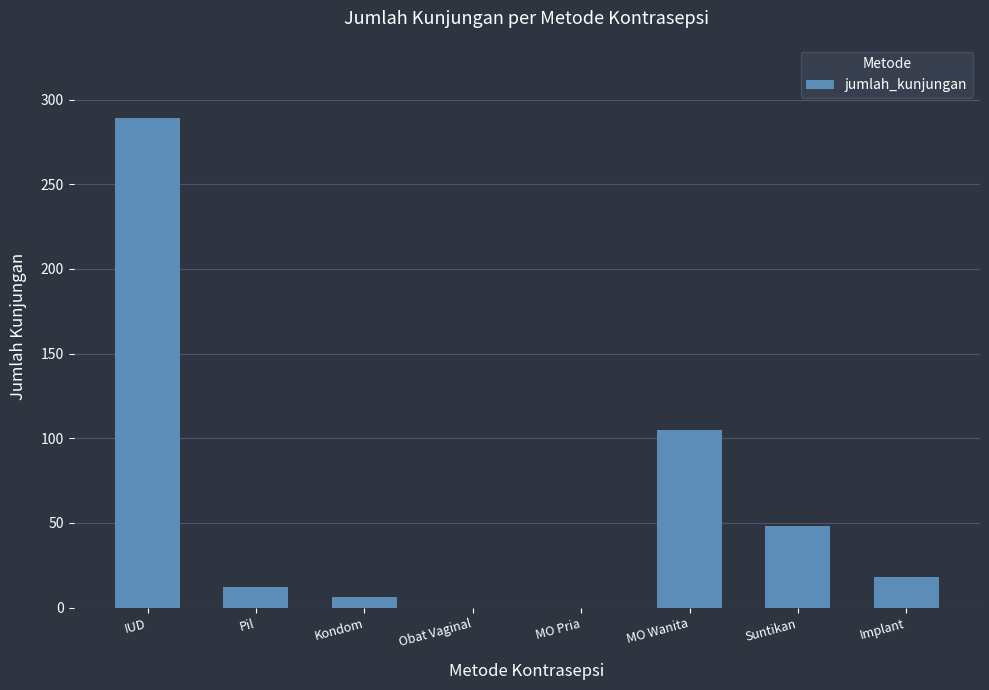

Reading left to right, list all the values displayed in this chart.

289	12	6	0	0	105	48	18